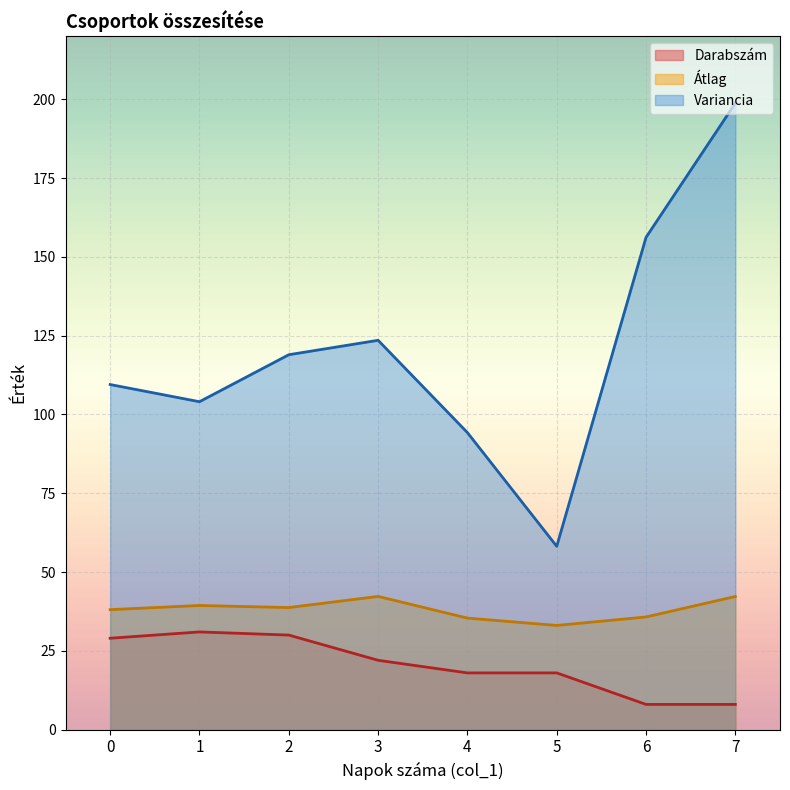

The Átlag series shows 42.3 at 3. True or false?

True